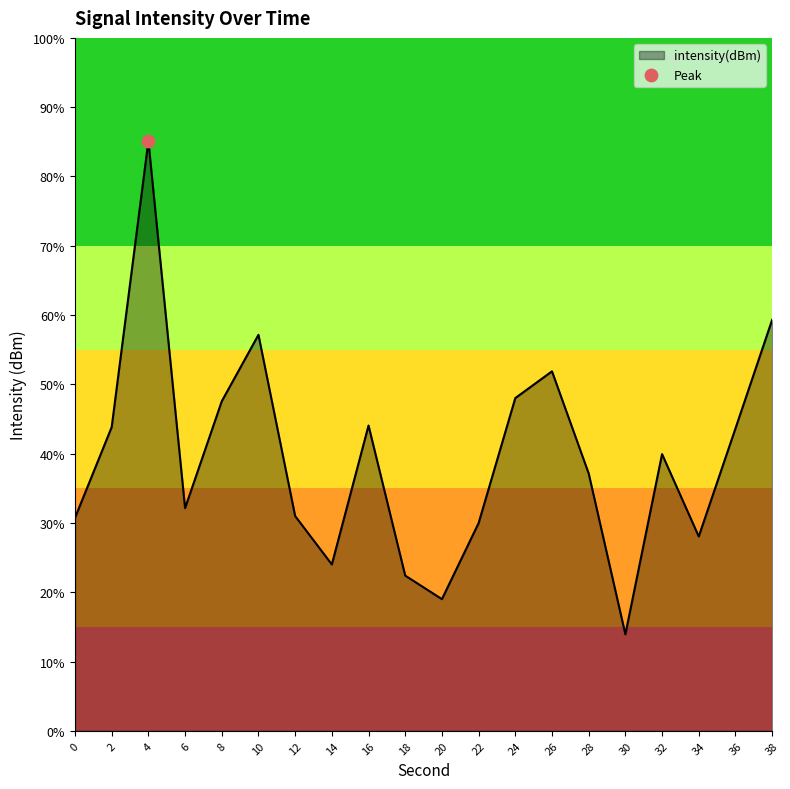

Between 30 and 6, which is larger?

6